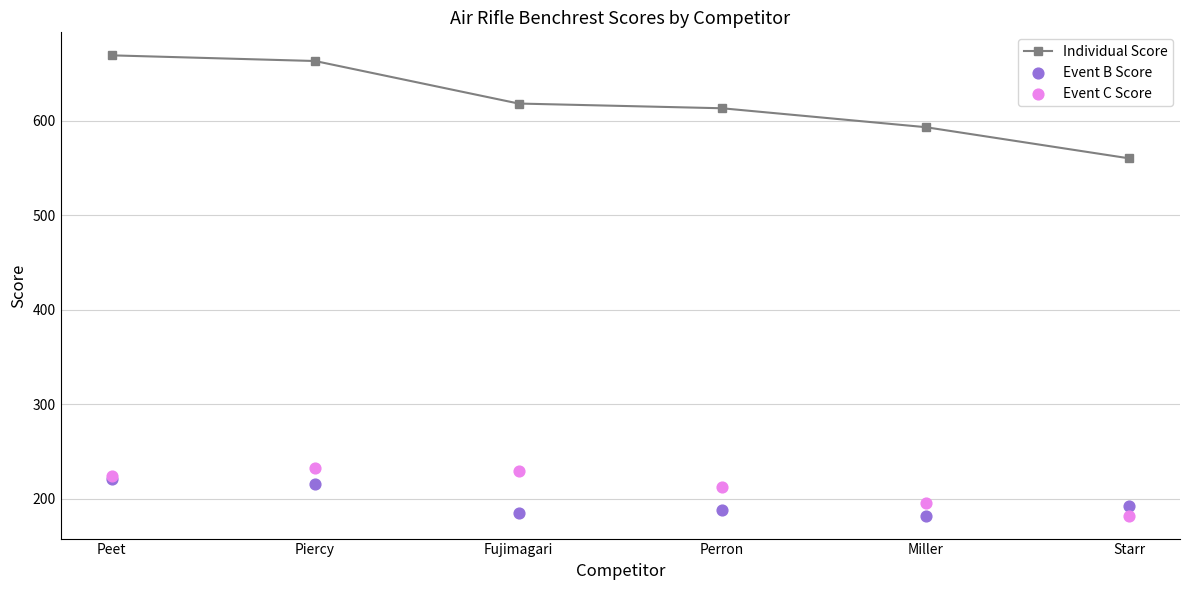

At which category is the sum across all series the highest?

Peet